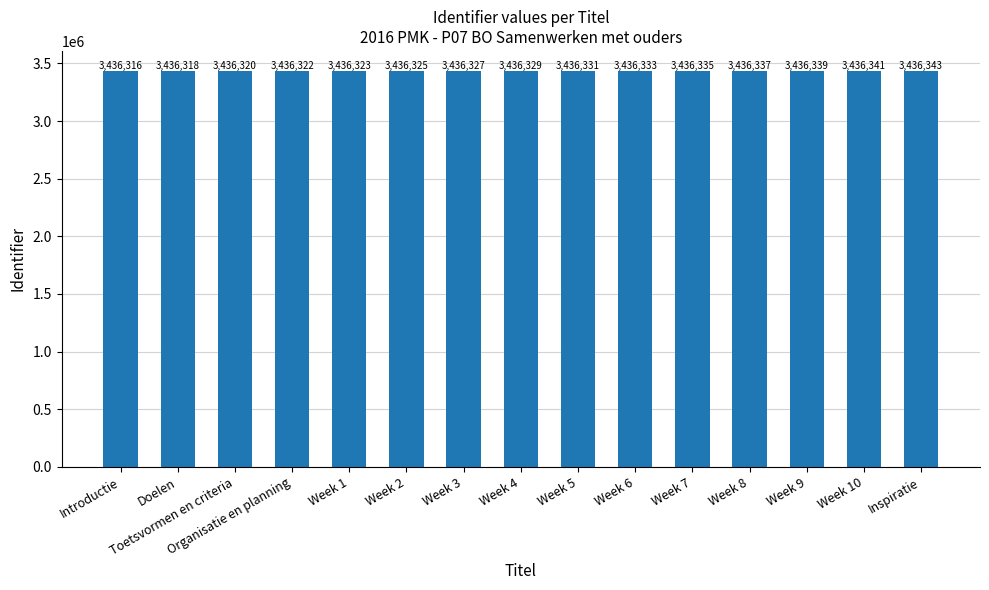

What is the sum of the values at Inspiratie and Week 8?

6872680